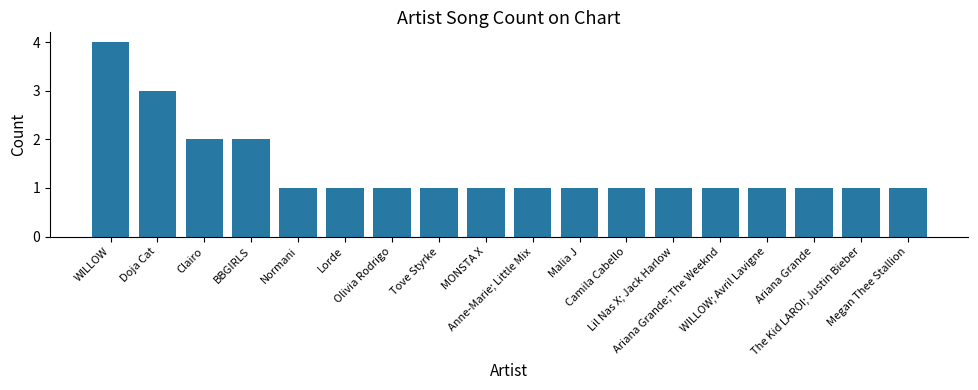

What is the approximate value at WILLOW; Avril Lavigne?

1